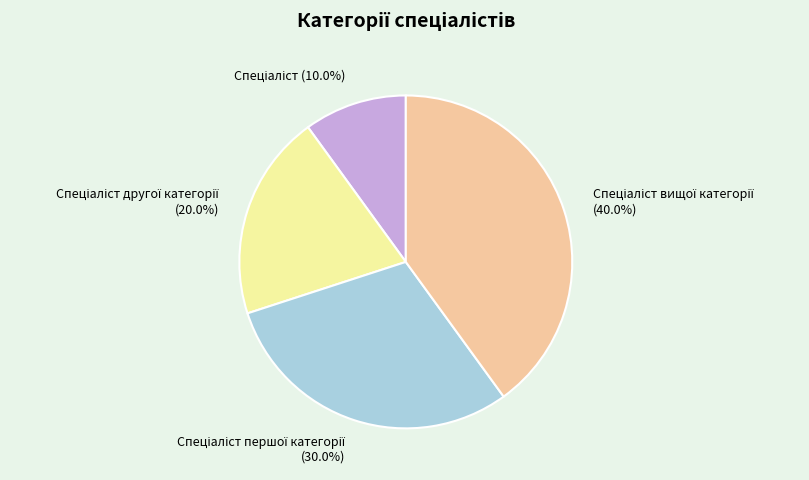

Is there a majority slice in this chart?

No